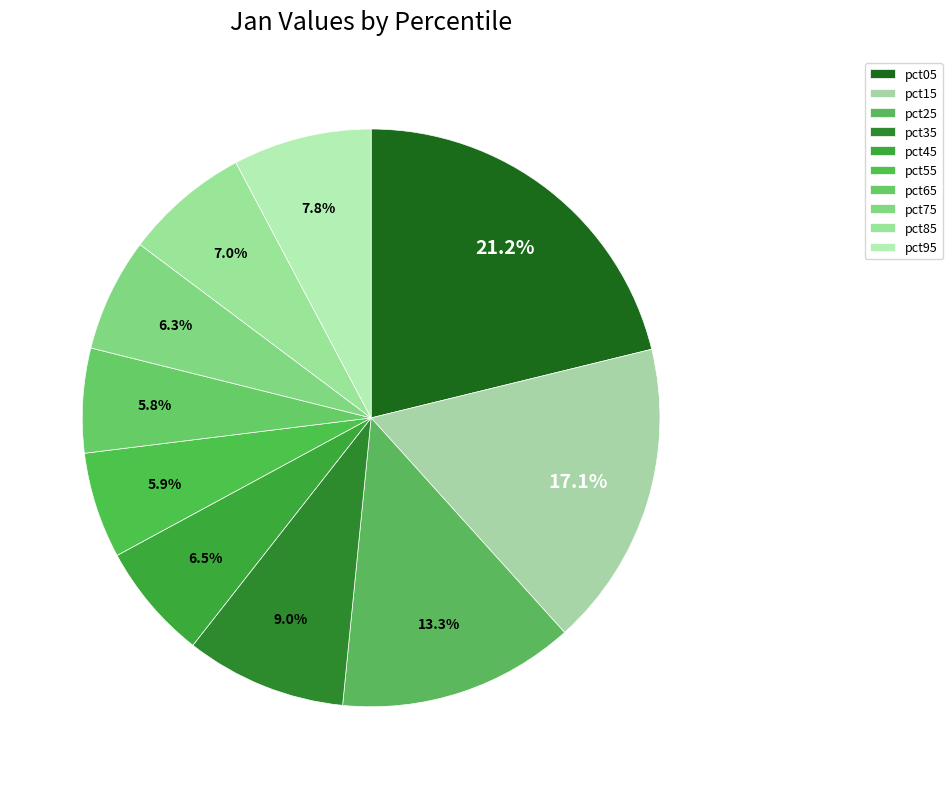

Is it true that pct25 is 13% of the pie?

True